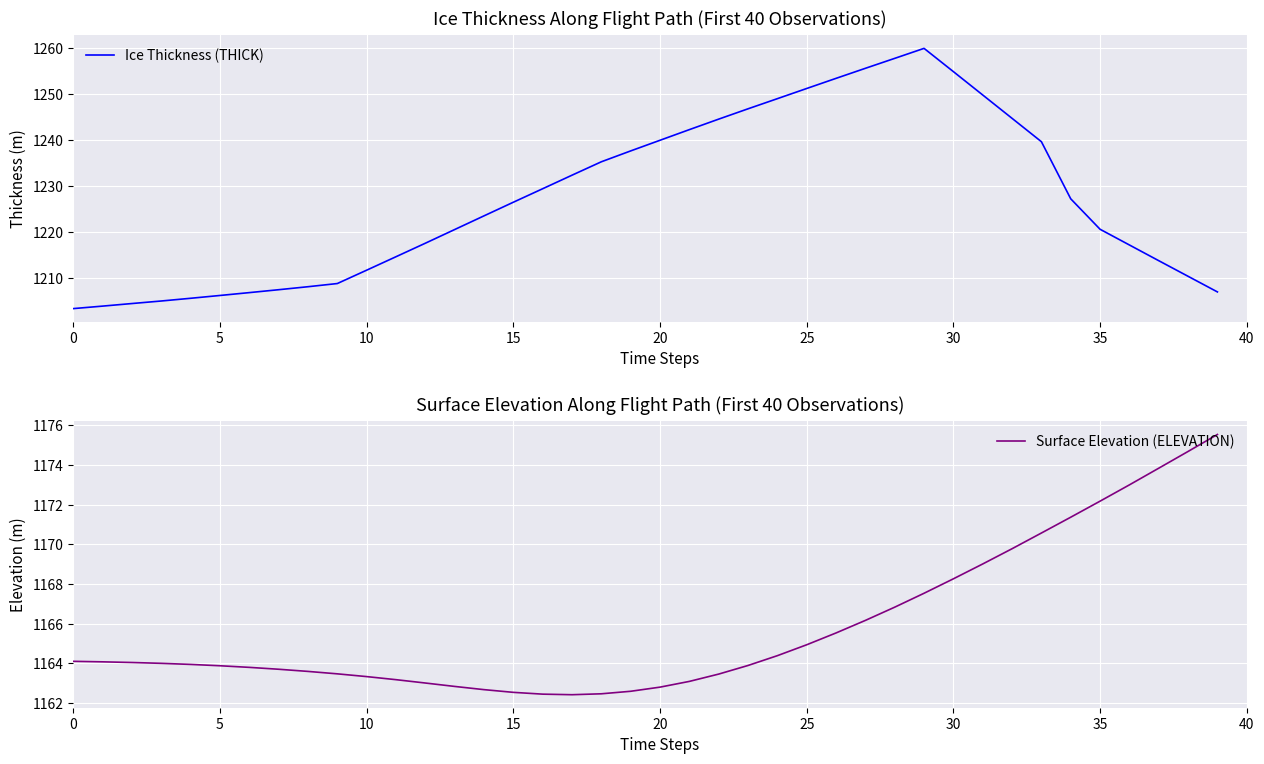

How many lines are shown in the chart?

2